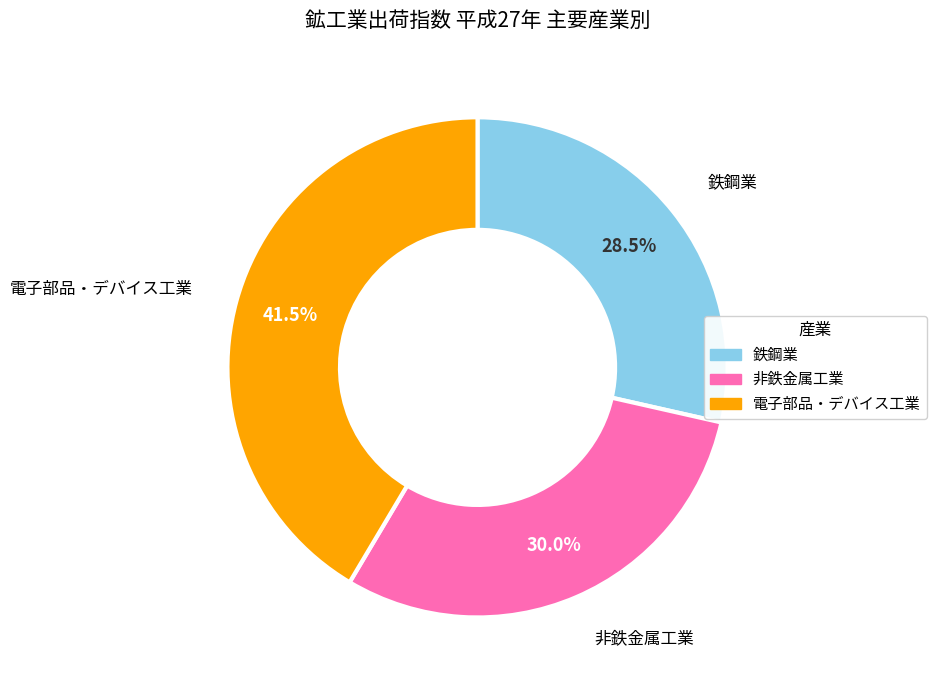

Does any single category account for the majority?

No